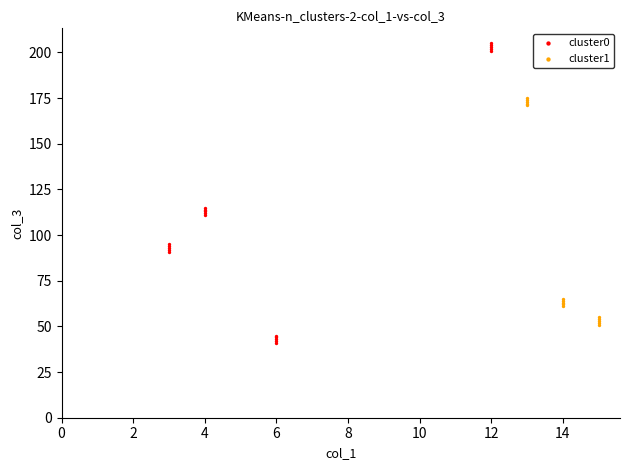

Which series reaches the minimum Y coordinate?

cluster0